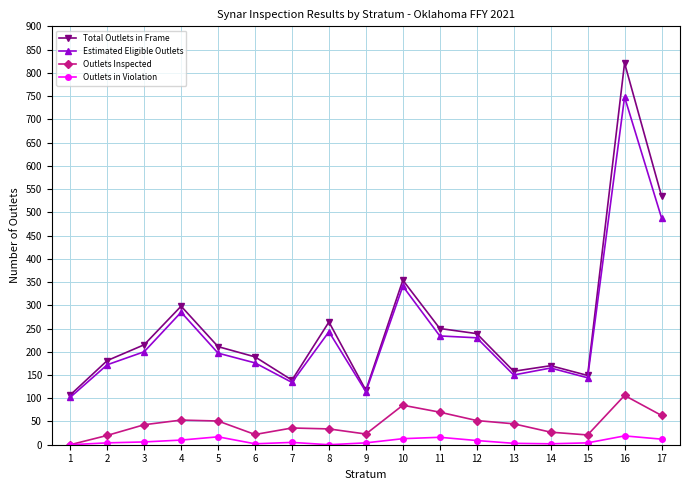

At which category is the sum across all series the highest?

16